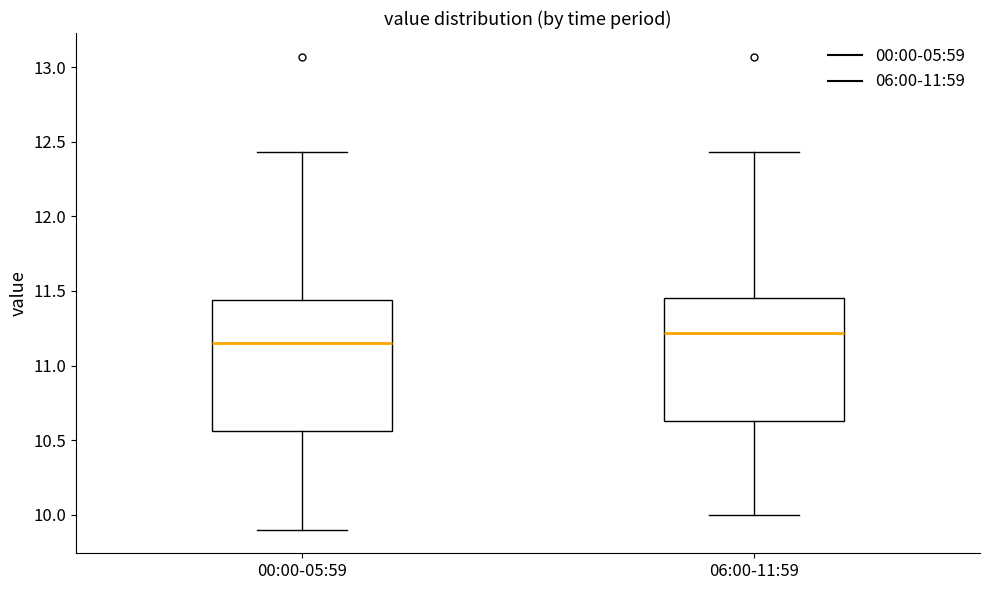

Which box has the lowest median line?

00:00-05:59